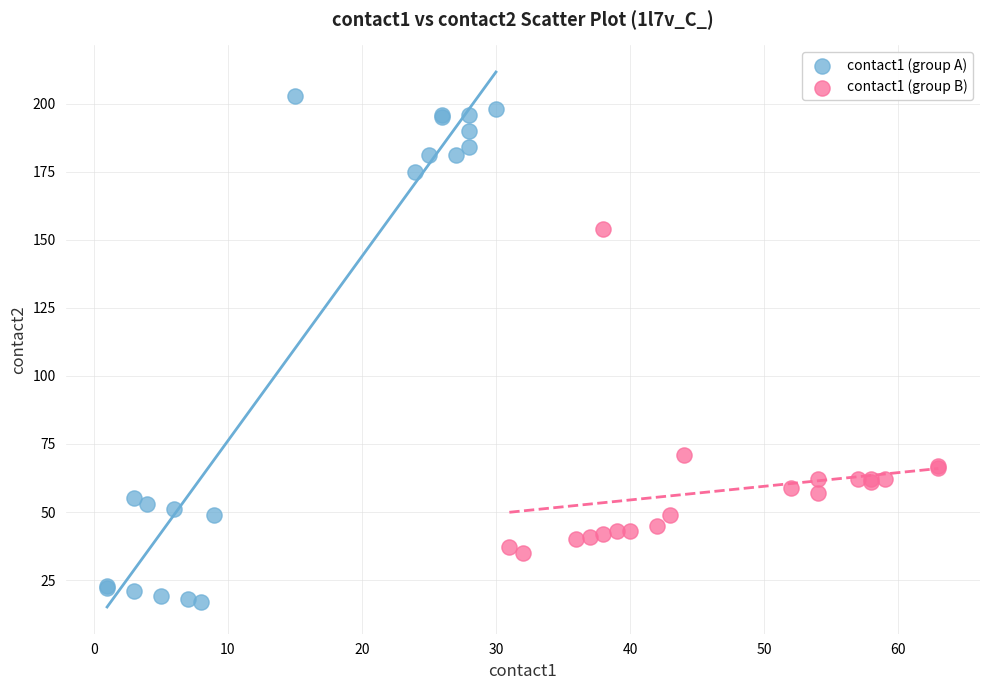

Which series contains the lowest Y value?

contact1 (group A)